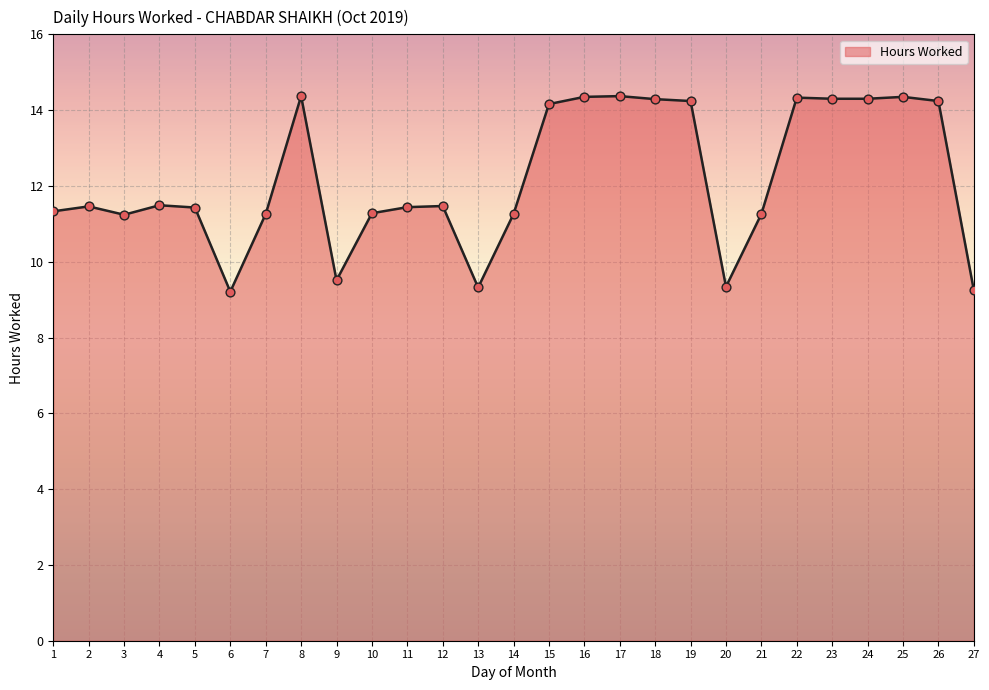

What is the change in value from 22 to 27?

-5.1